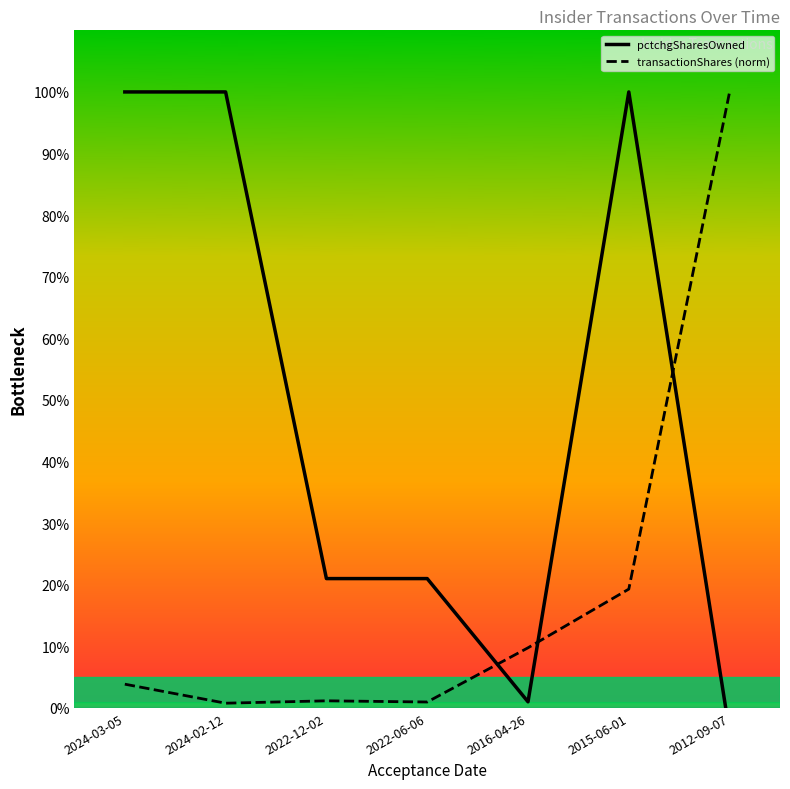

What is the minimum value for transactionShares (norm)?

0.8